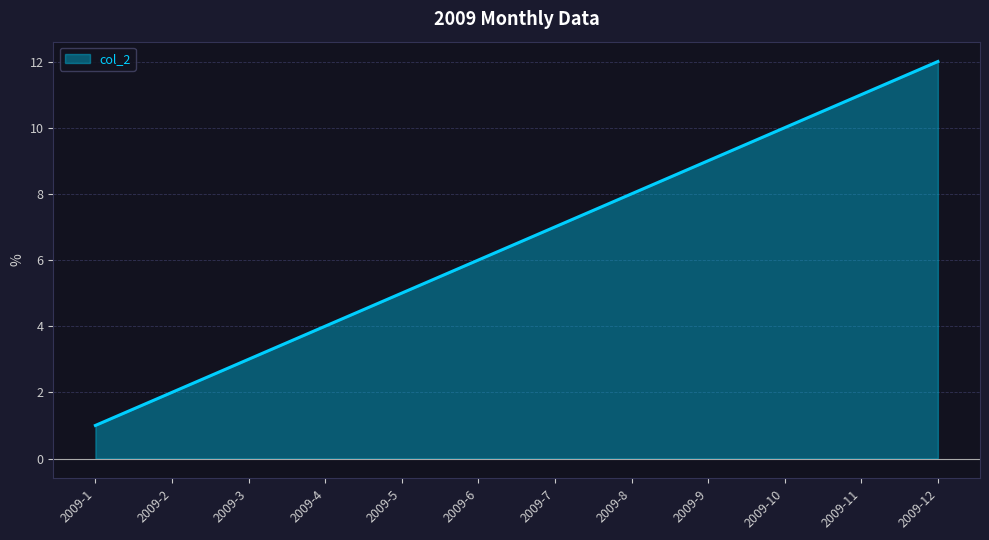

What is the smallest value displayed?

1